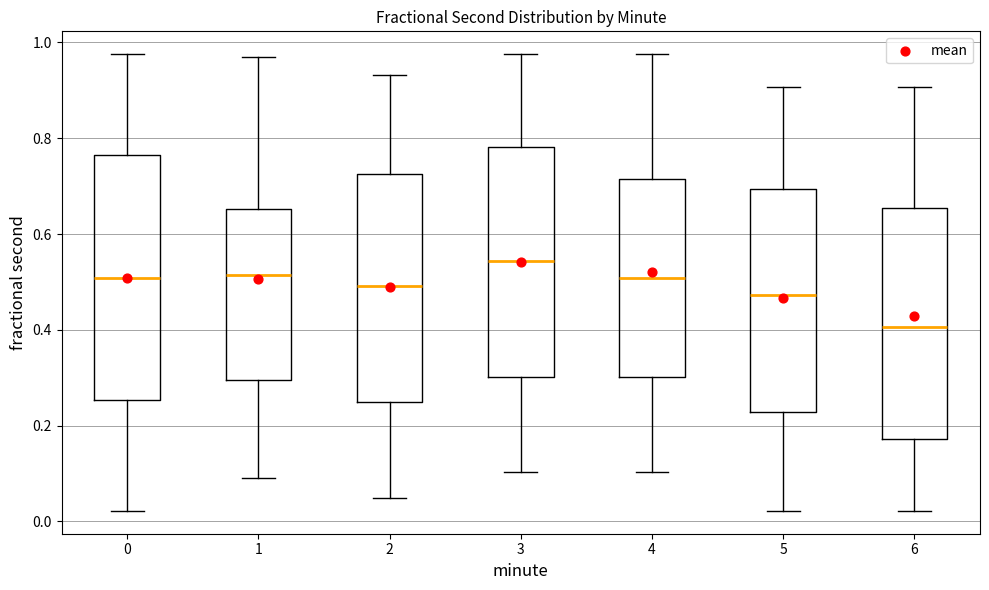

Comparing the boxes themselves (not the whiskers), which one is the tallest?

0